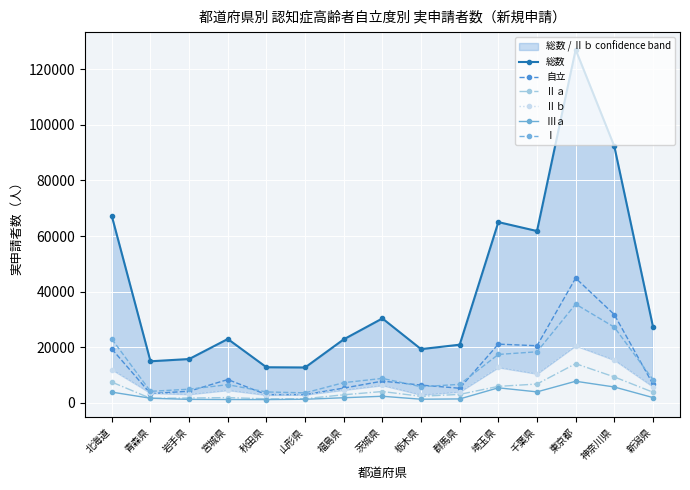

What is the average value of the Ⅱｂ series?

7445